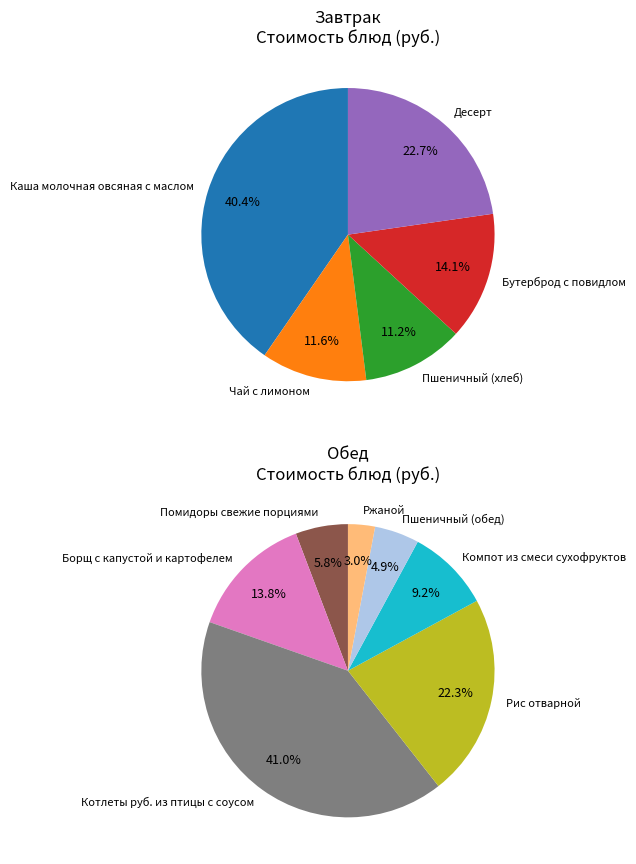

Which slice is the largest?

Котлеты руб. из птицы с соусом